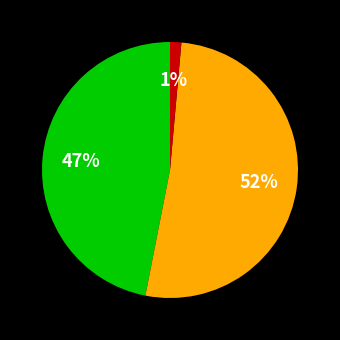

Which category has the biggest portion of the pie?

Short Total (Commercial)